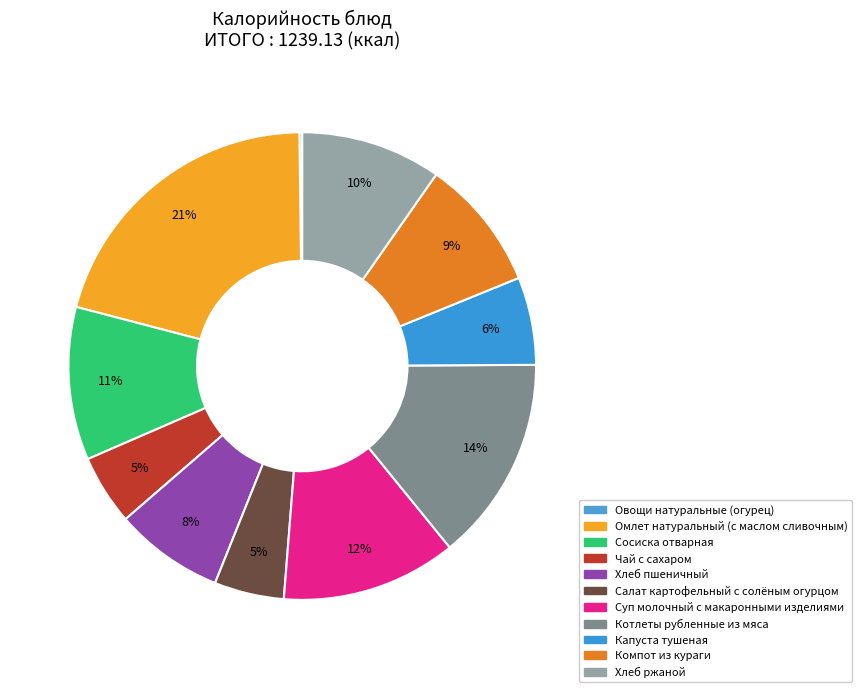

Is there a majority slice in this chart?

No